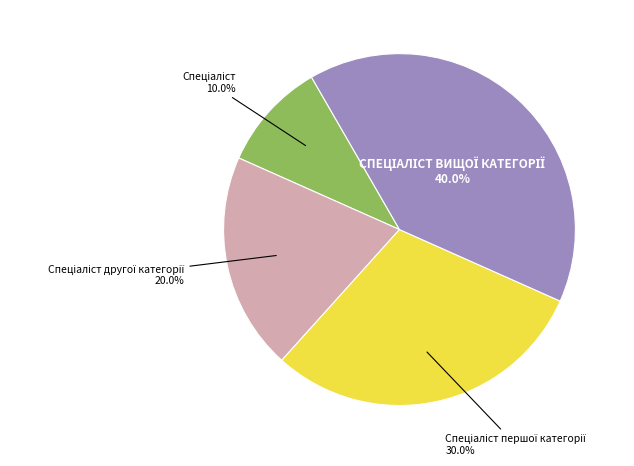

How many slices are in this pie chart?

4